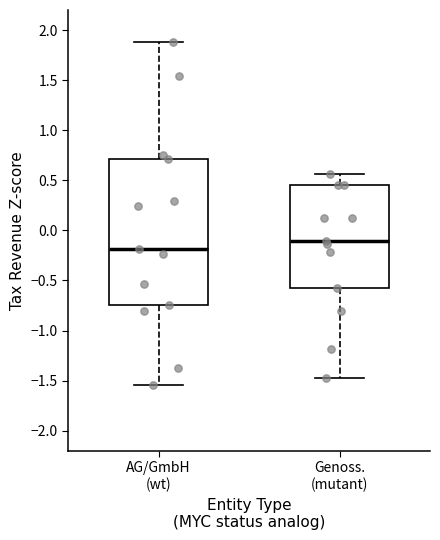

Where is the lower edge of the box for AG/GmbH (wt) on the y-axis? The values are not printed on the chart, so give them approximately, as read against the axis.

-0.75